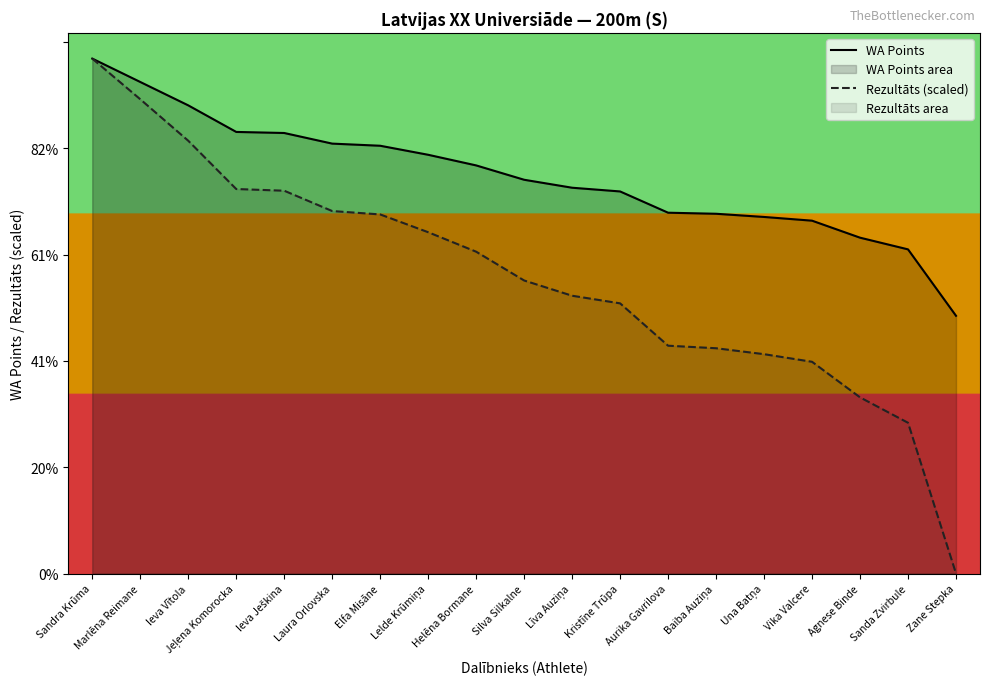

What is the difference between the second highest and second lowest values in the Rezultāts (scaled) series?

608.8